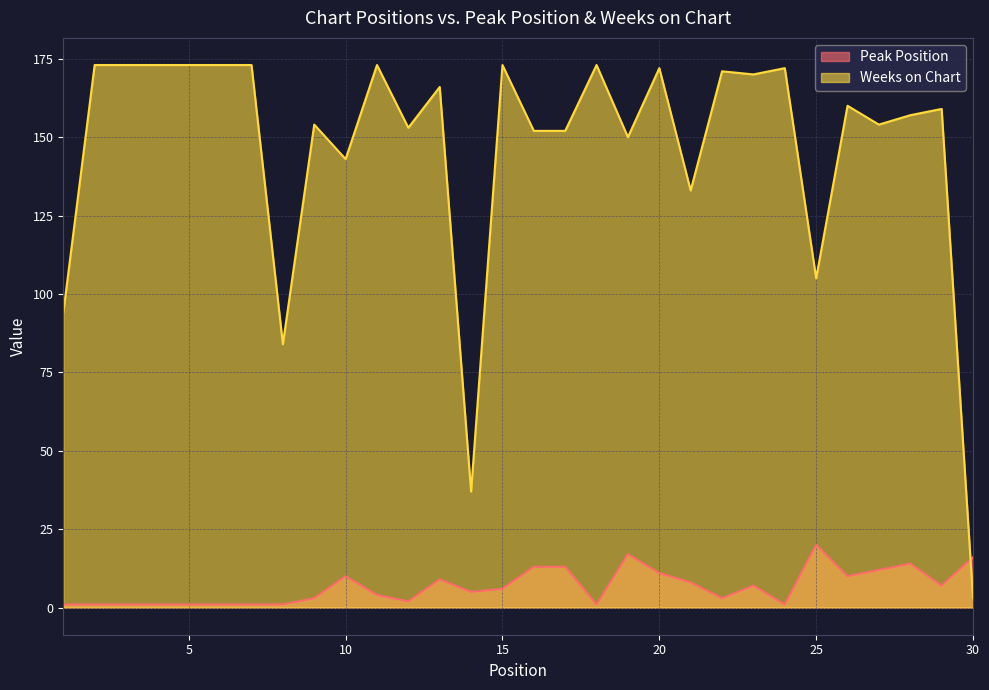

How many interior local peaks does the Weeks on Chart series have?

10